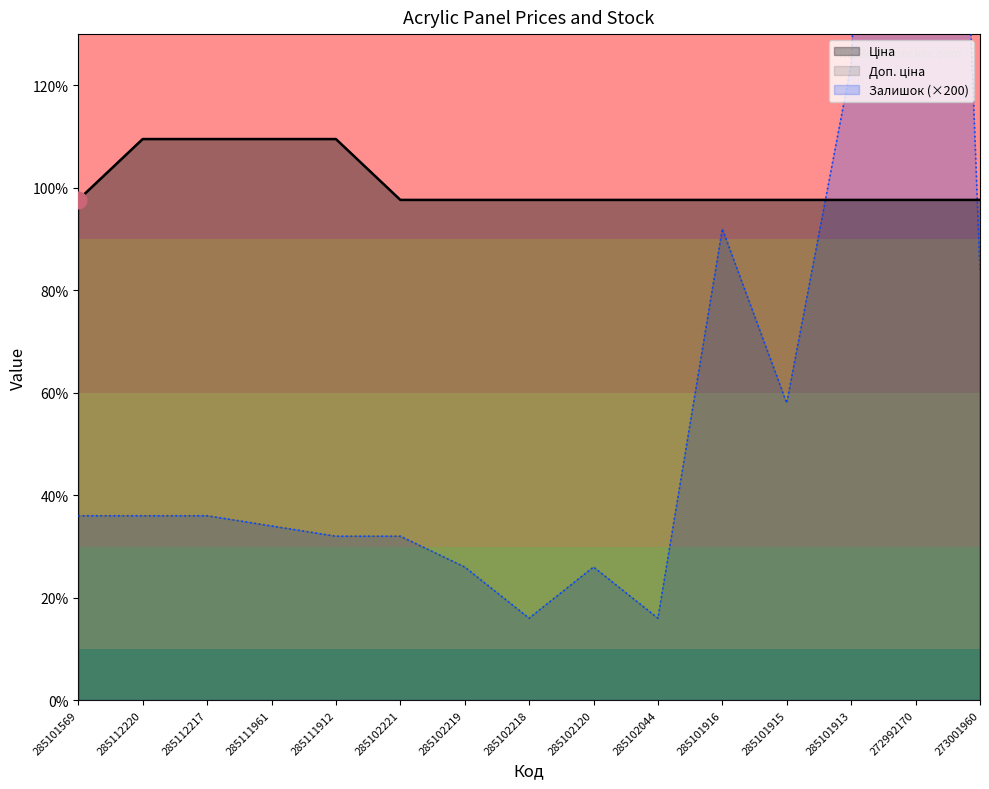

Reading left to right, list all the values displayed in this chart.

Ціна: 9764.4	10952.0	10952.0	10952.0	10952.0	9764.4	9764.4	9764.4	9764.4	9764.4	9764.4	9764.4	9764.4	9764.4	9764.4
Доп. ціна: 9764.4	10952.0	10952.0	10952.0	10952.0	9764.4	9764.4	9764.4	9764.4	9764.4	9764.4	9764.4	9764.4	9764.4	9764.4
Залишок: 3600.0	3600.0	3600.0	3400.0	3200.0	3200.0	2600.0	1600.0	2600.0	1600.0	9200.0	5800.0	12400.0	41400.0	8400.0